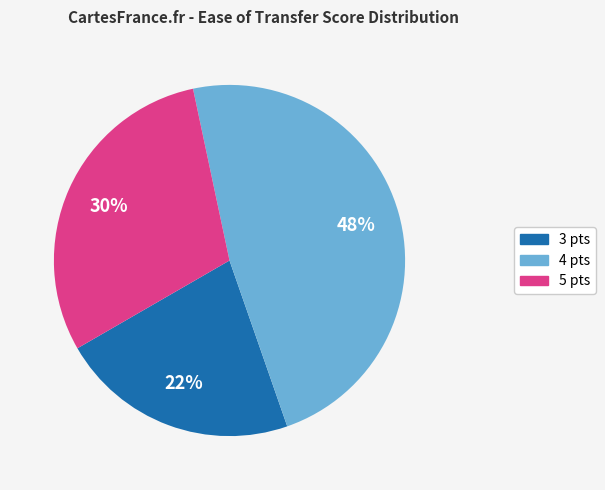

Approximately how many times larger is the value at 3 pts compared to 4 pts?

0.5